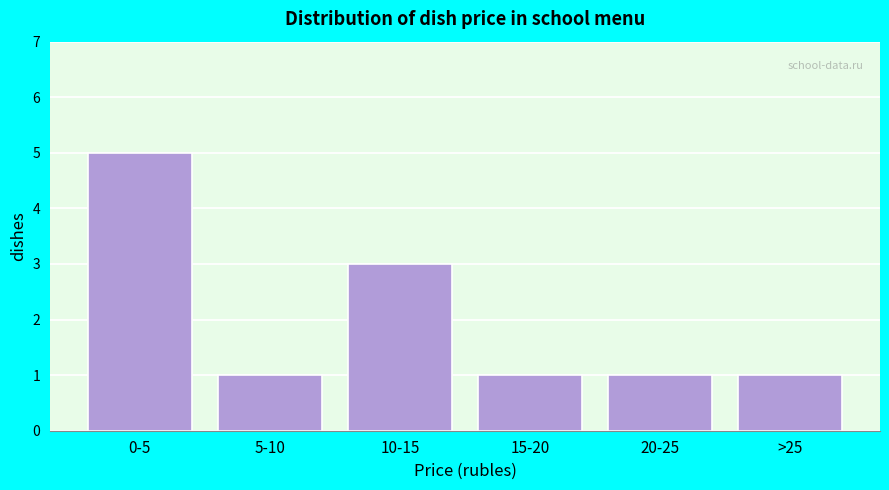

Reading left to right, what are all the values shown in this chart?

0-5=5	5-10=1	10-15=3	15-20=1	20-25=1	>25=1